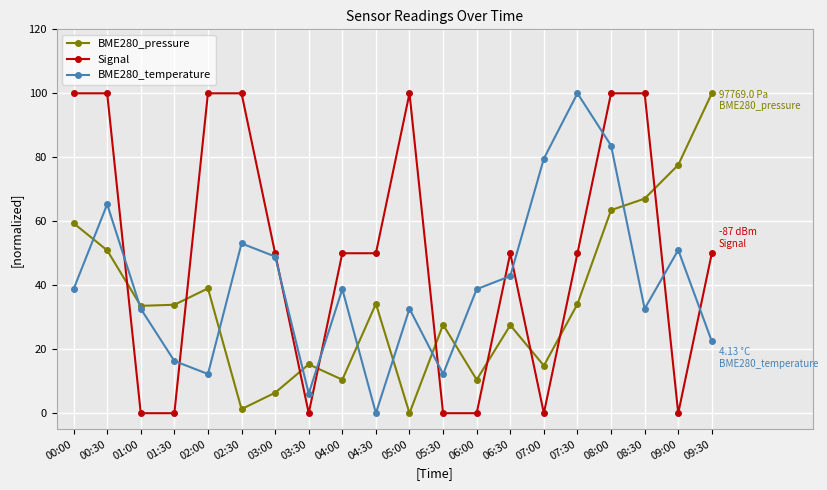

How many interior local peaks does the BME280_temperature series have?

6